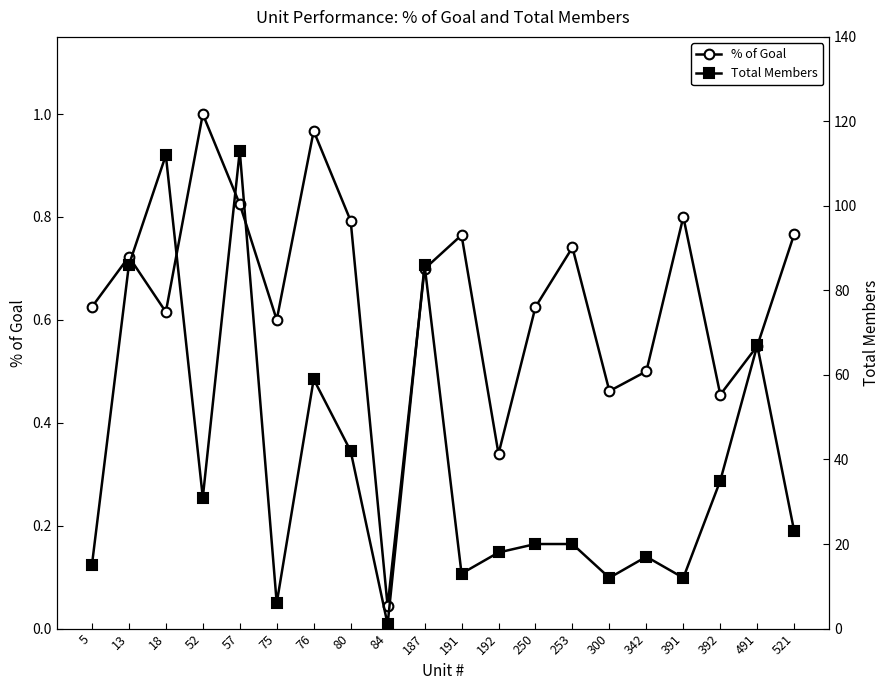

How many data points in Total Members are less than 23?

10